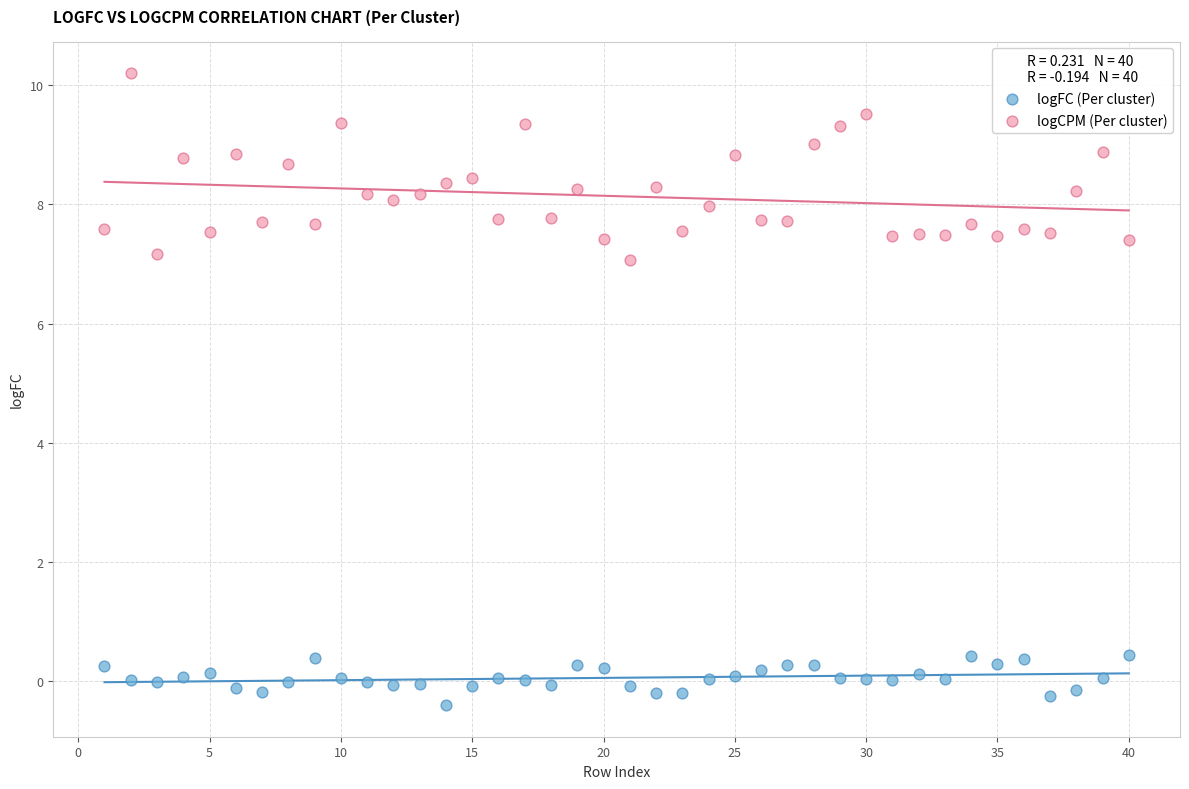

What are all the series names shown in the legend?

logFC (Per cluster), logCPM (Per cluster)